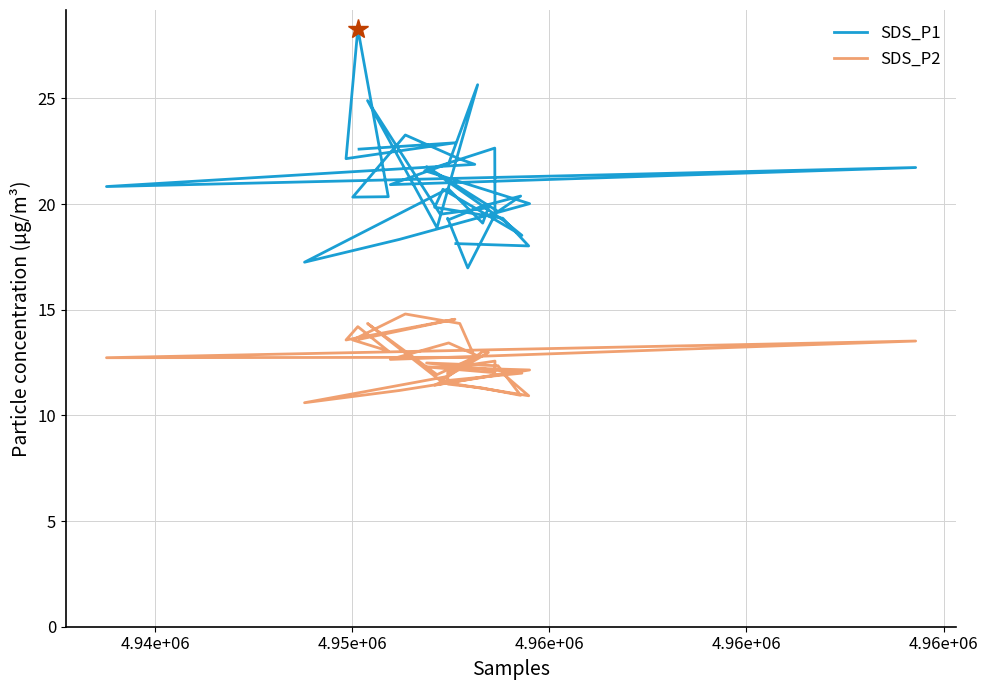

Where is SDS_P2 nearest to the value 12?

4.96e+06